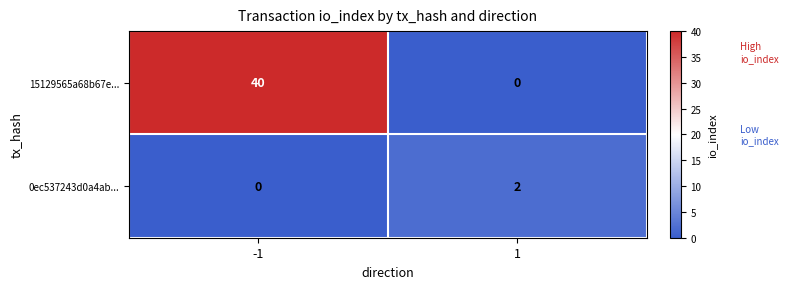

What is the sum of all 15129565a68b67e... values?

40